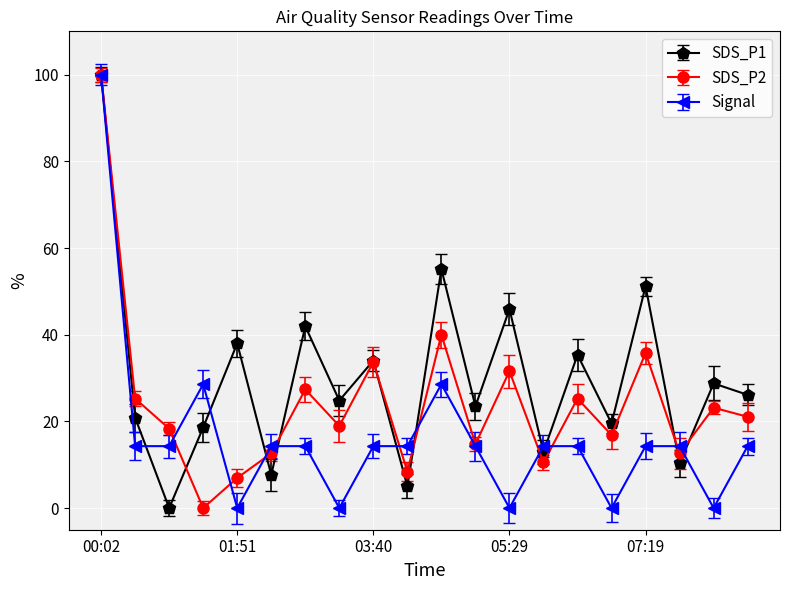

True or false: SDS_P2 has more than 1 interior local peaks.

True